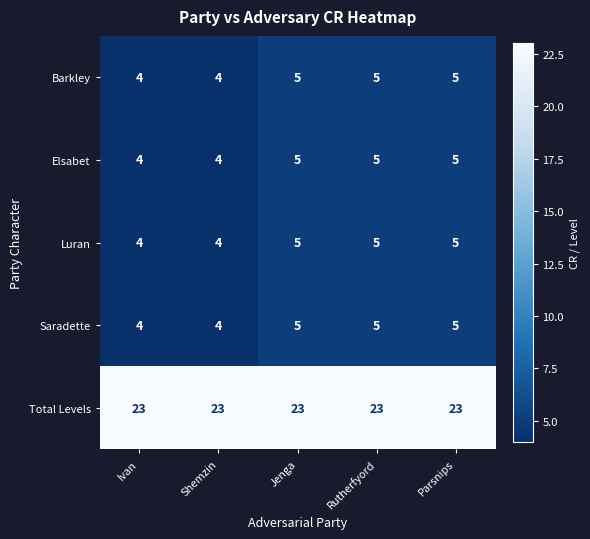

What is the highest value of the Barkley series?

5